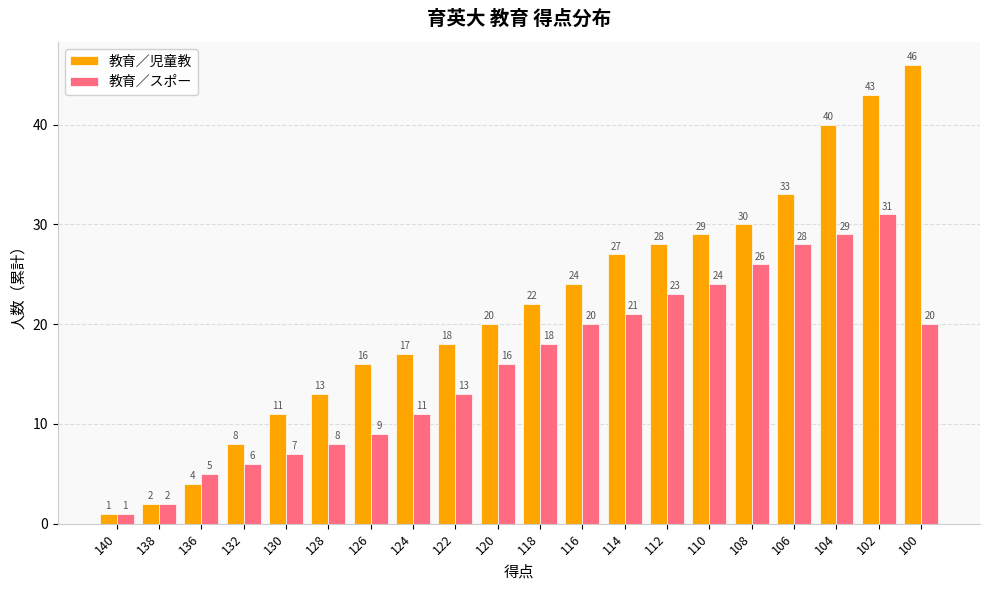

How many bars are there in each group?

2